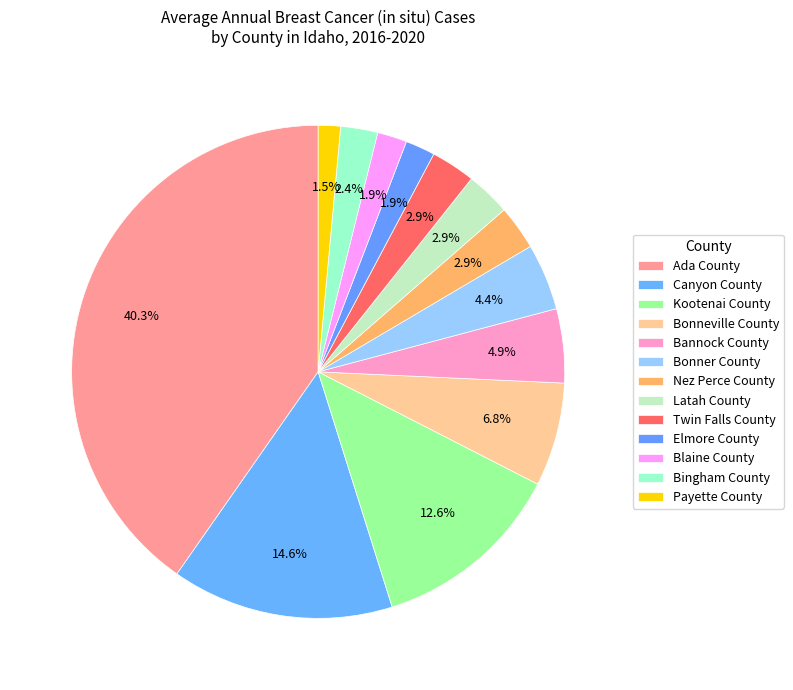

How many segments does this pie chart have?

13